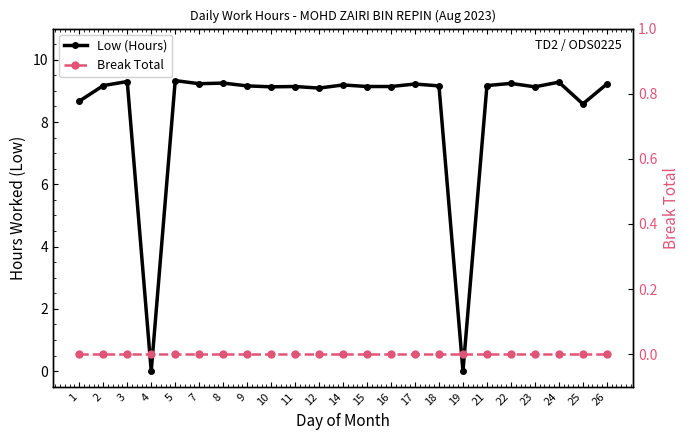

At which category does the chart reach its peak across all series?

5